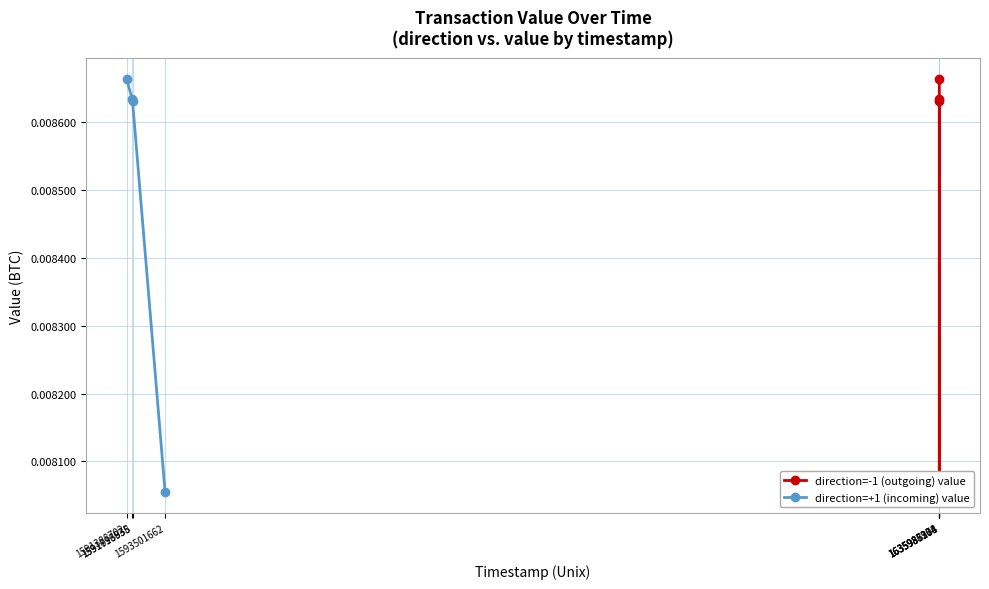

Which series has the largest range (max minus min)?

direction=-1 (outgoing) value